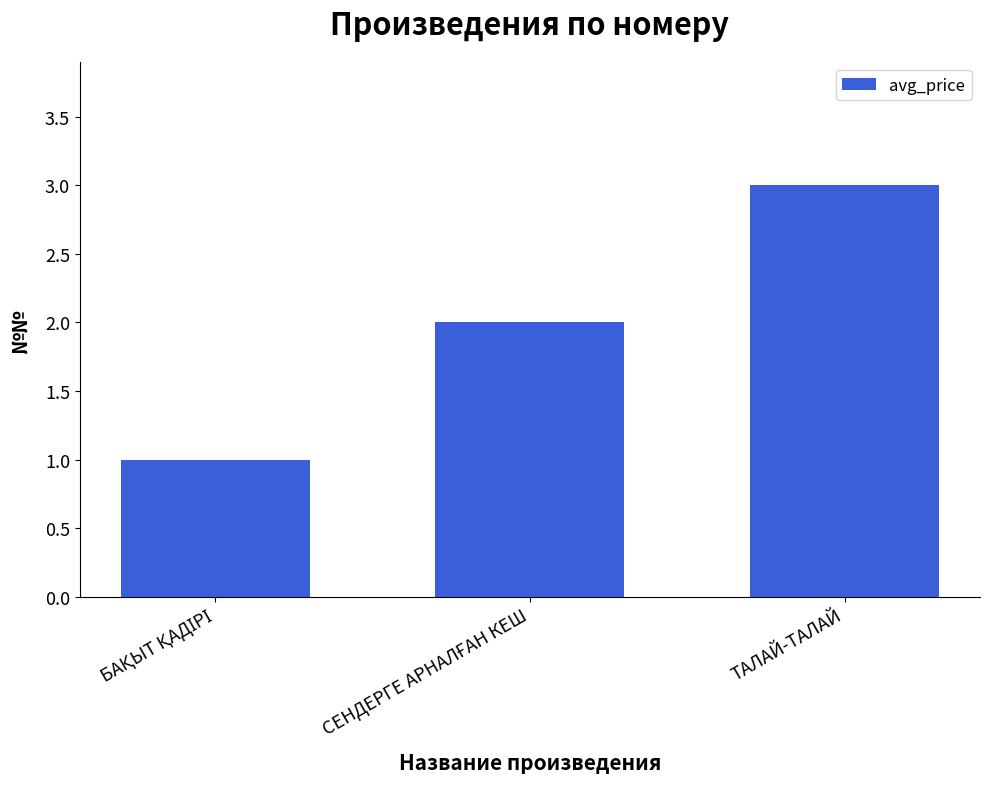

What is the sum of all values?

6